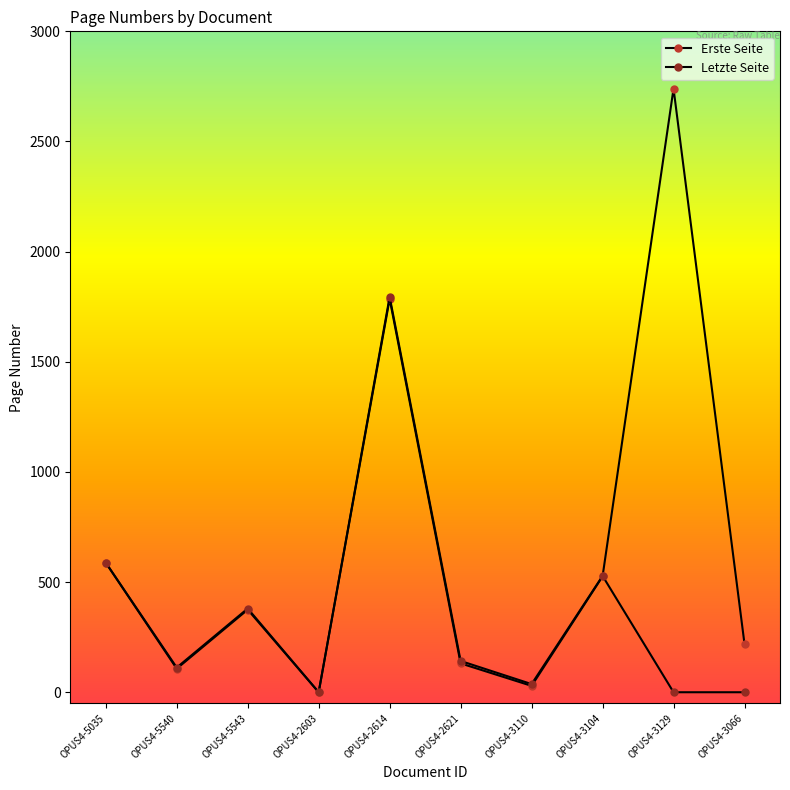

Count the number of data series in this chart.

2